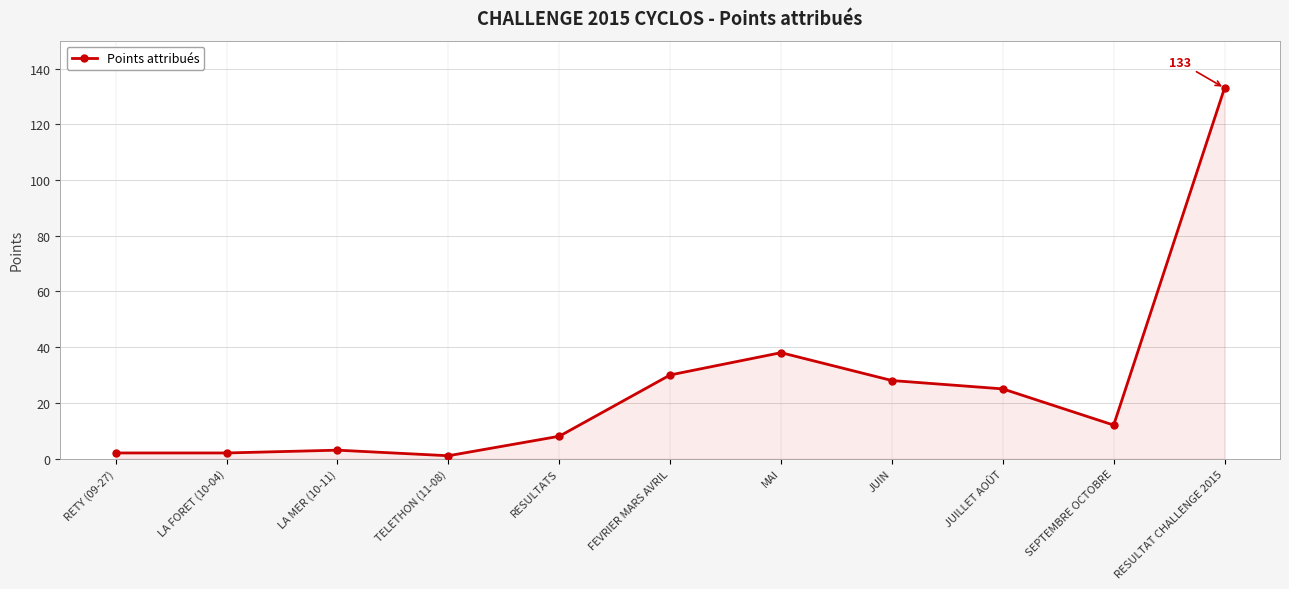

Between MAI and JUIN, which is larger?

MAI